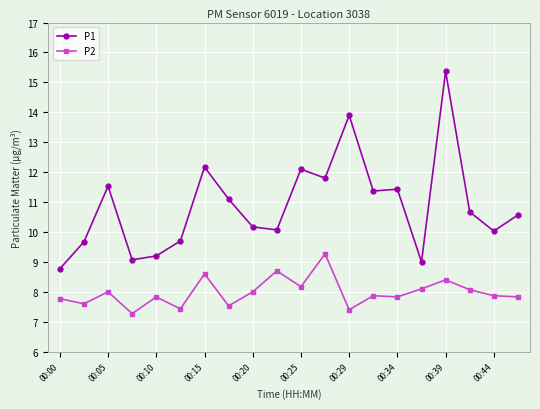

What is the value of the P2 point at the 14th from the left?

7.9